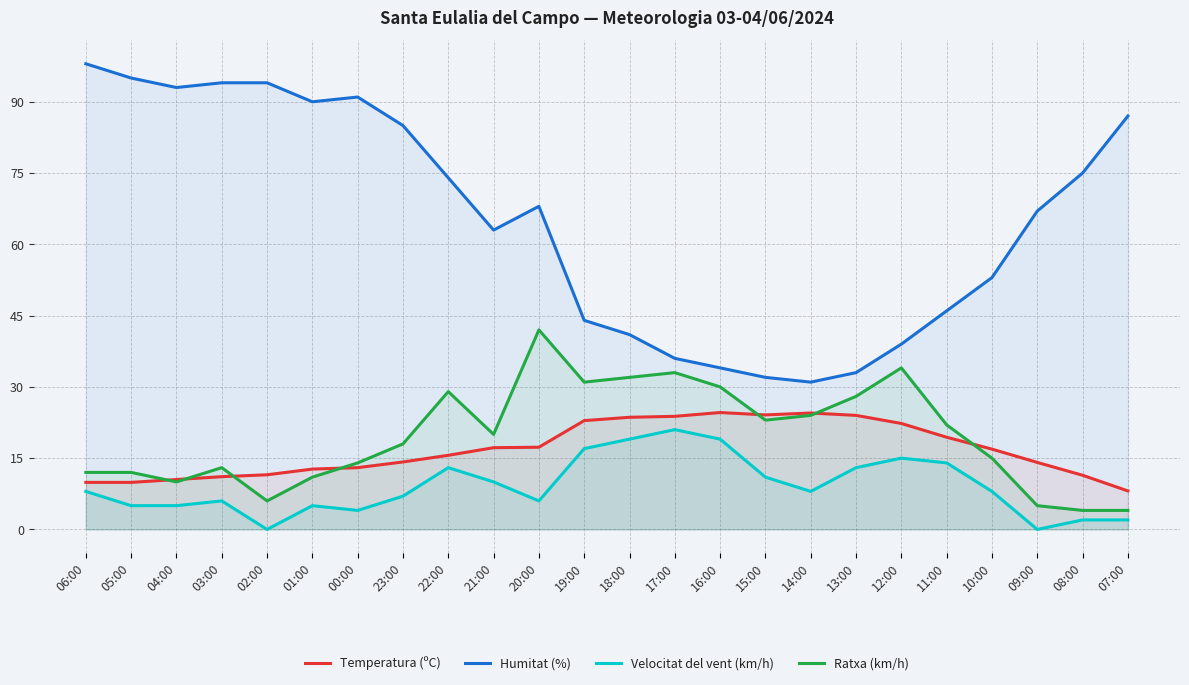

True or false: Temperatura (ºC) has a value of 14.6 at 14:00.

False